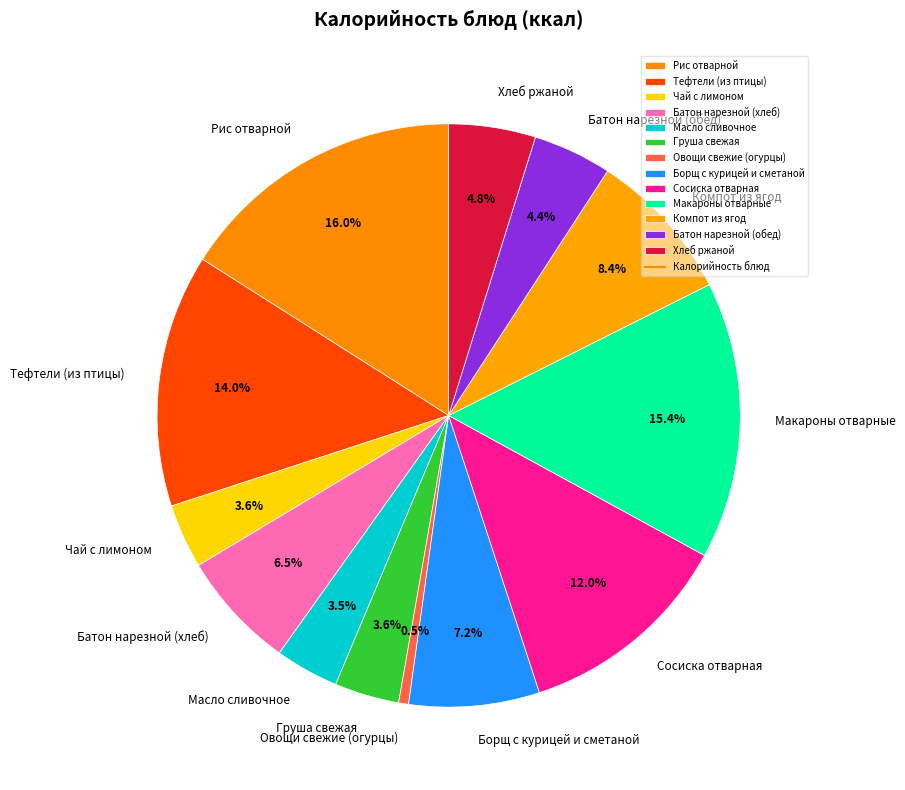

Which has a higher value, Овощи свежие (огурцы) or Рис отварной?

Рис отварной